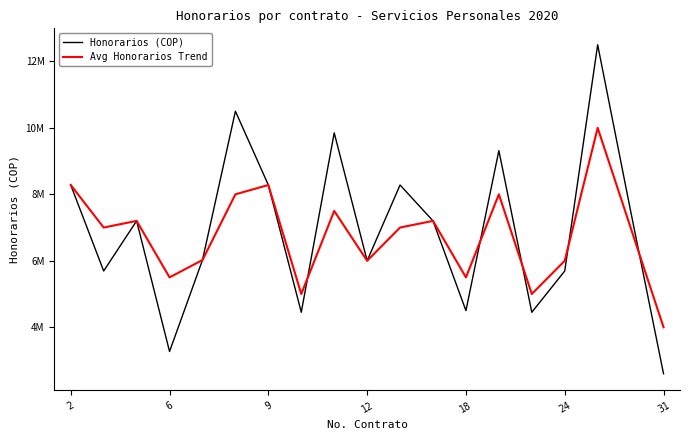

What is the value of the Honorarios (COP) point at the 9th from the left?

9850000